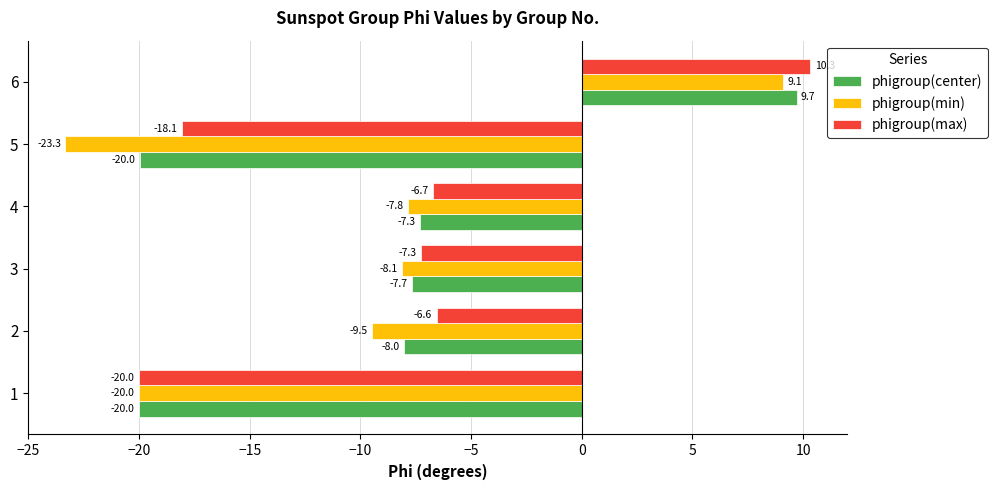

Which series has the largest range (max minus min)?

phigroup(min)